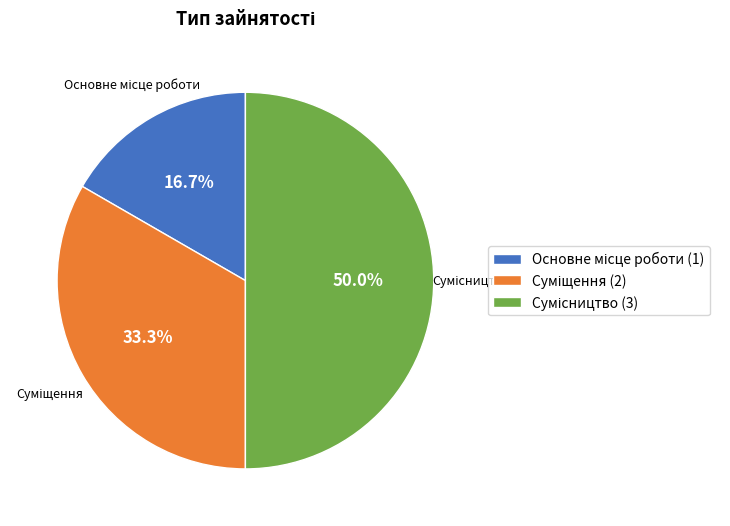

Count the number of slices in the pie.

3